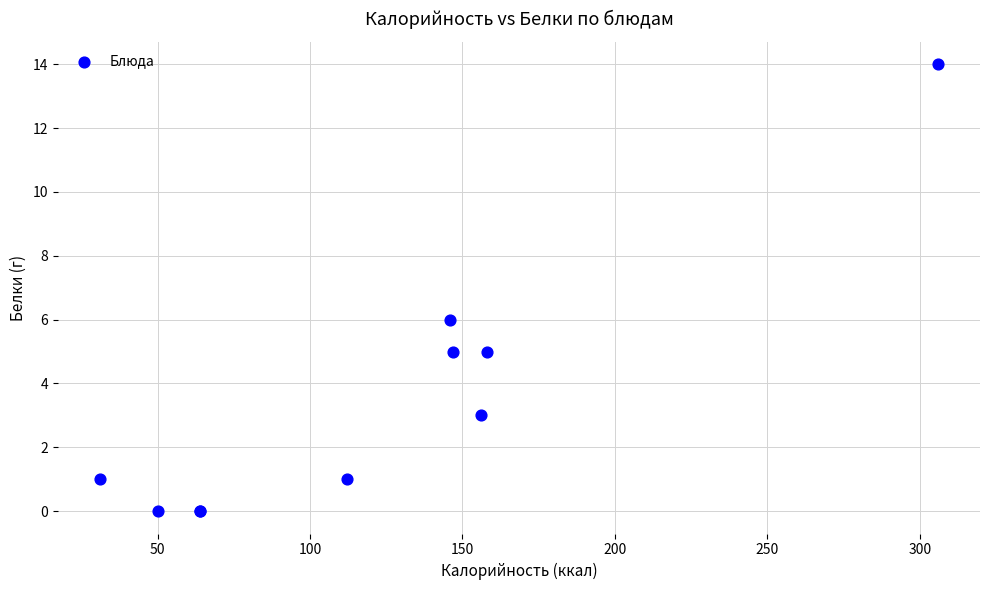

What Y value in the scatter plot is closest to 7?

6